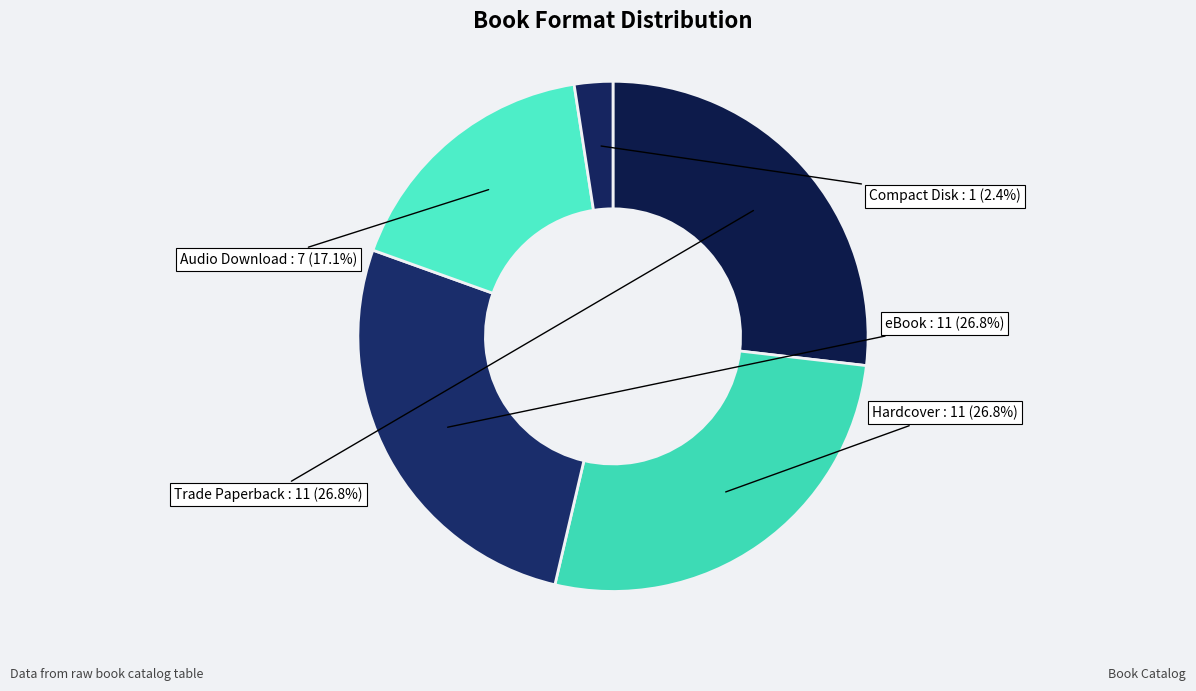

Which category has the smallest portion of the pie?

Compact Disk